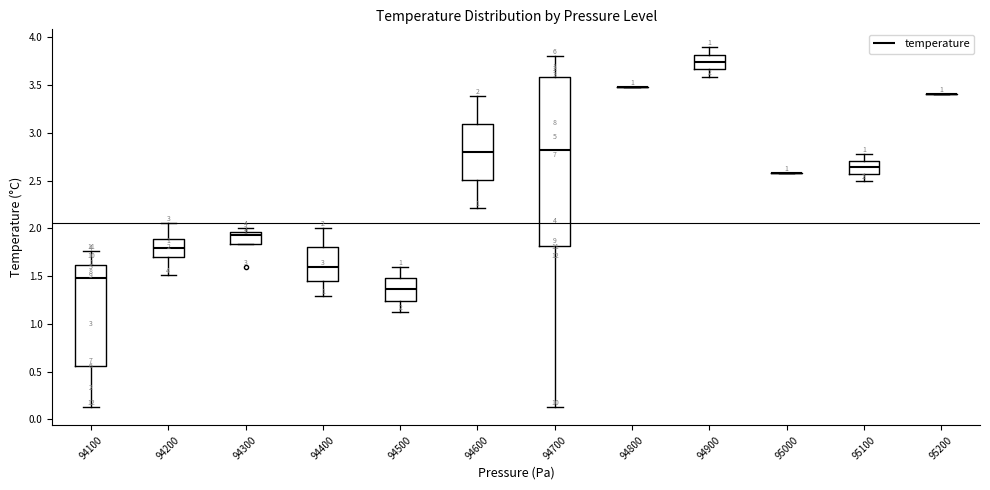

Comparing the boxes themselves (not the whiskers), which one is the tallest?

94700